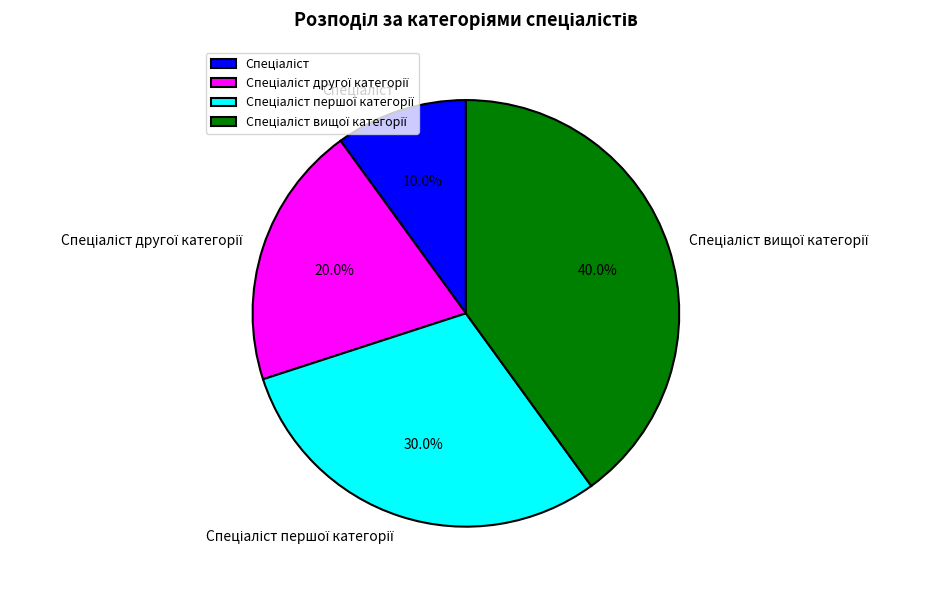

Is there any slice that represents more than half of the pie?

No